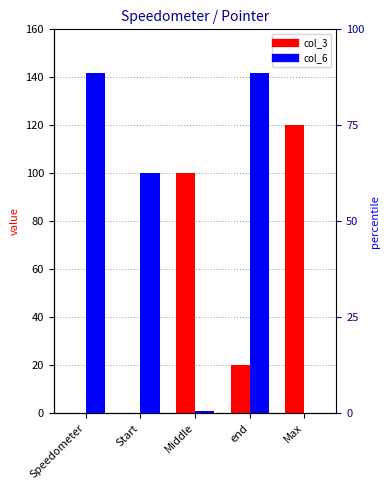

Rank the series by their maximum value, from highest to lowest.

col_6, col_3